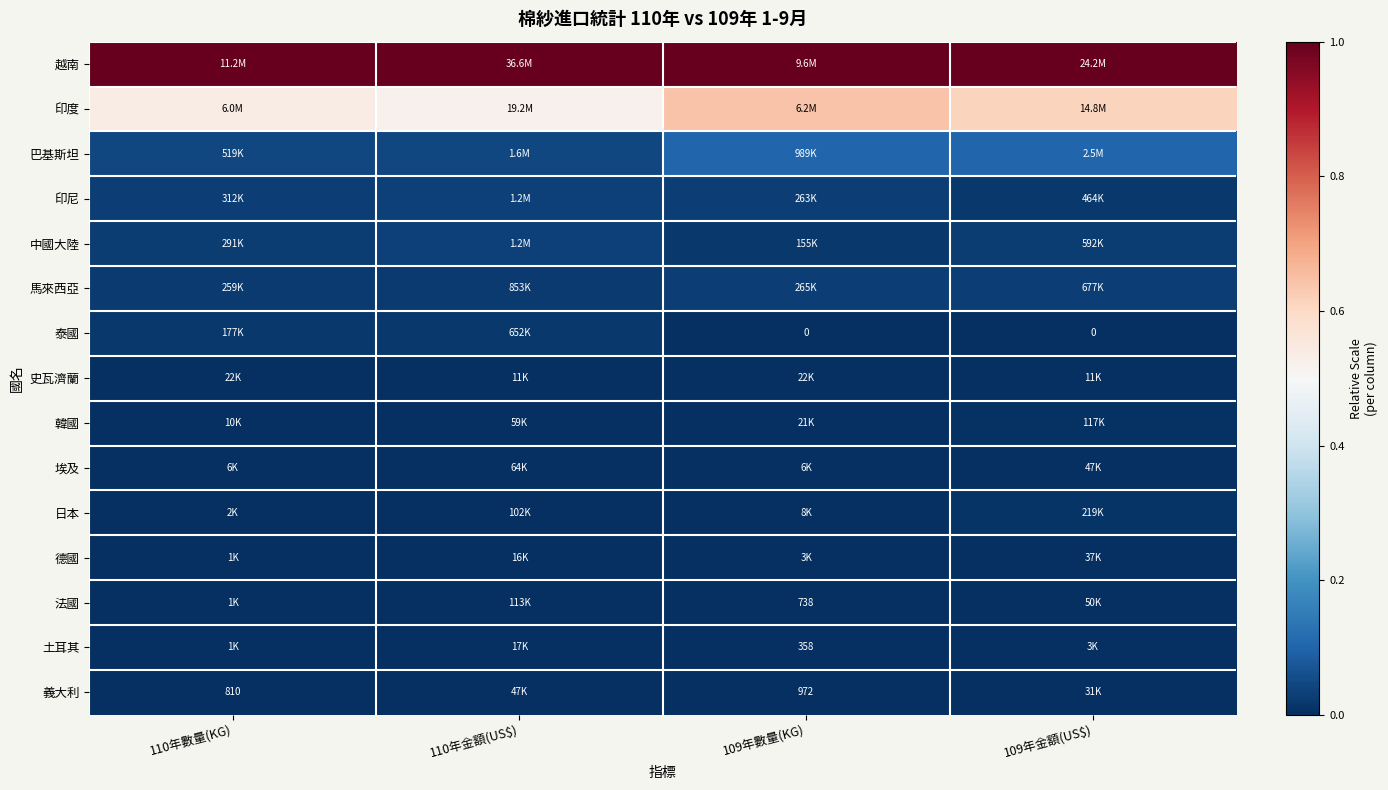

Is the value of 法國 at 109年數量(KG) greater than the value of 義大利 at 110年數量(KG)?

No